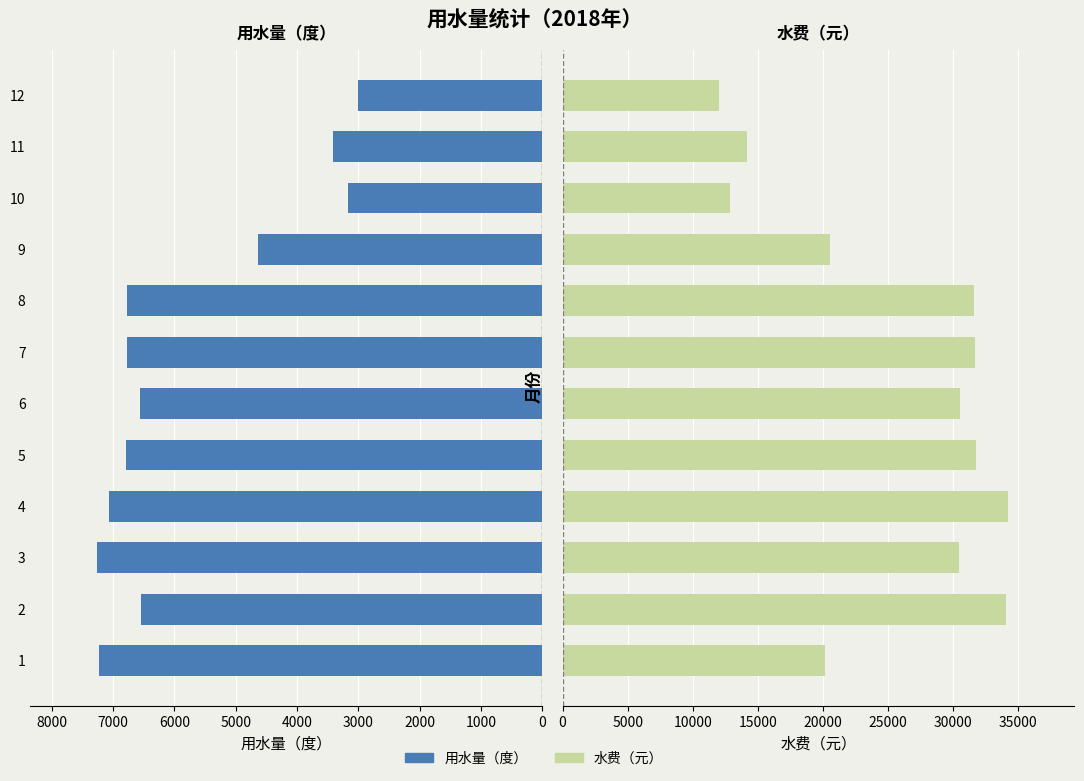

The 水费（元） series shows 41181.4 at 8. True or false?

False